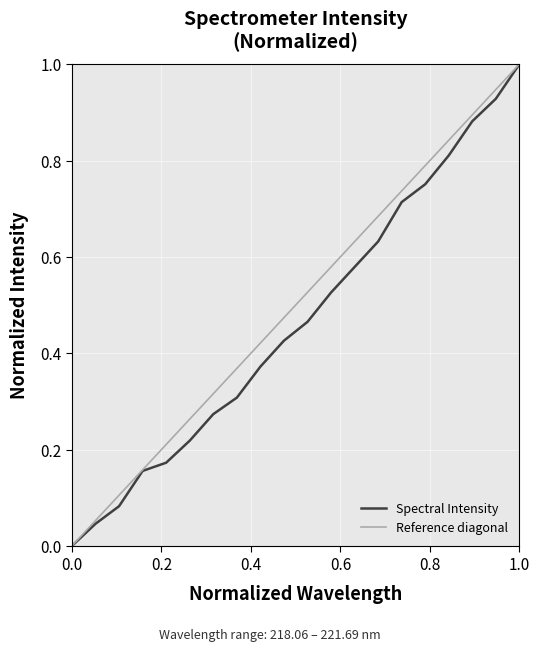

The Spectral Intensity series shows 1.0 at 1.0. True or false?

True